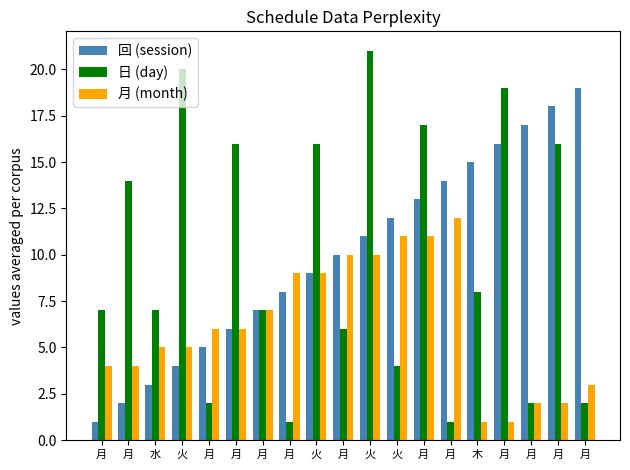

What is the minimum value shown in the chart?

1